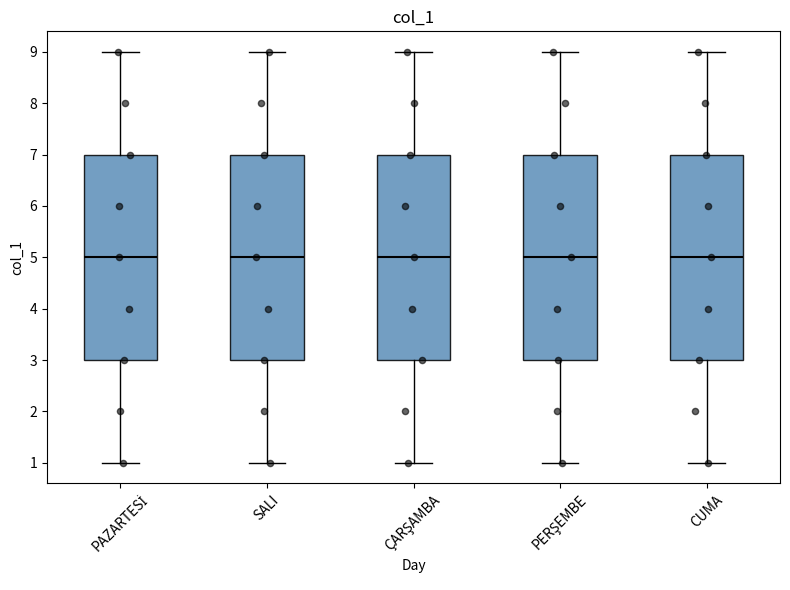

Where is the upper edge of the box for PERŞEMBE on the y-axis? The values are not printed on the chart, so give them approximately, as read against the axis.

7